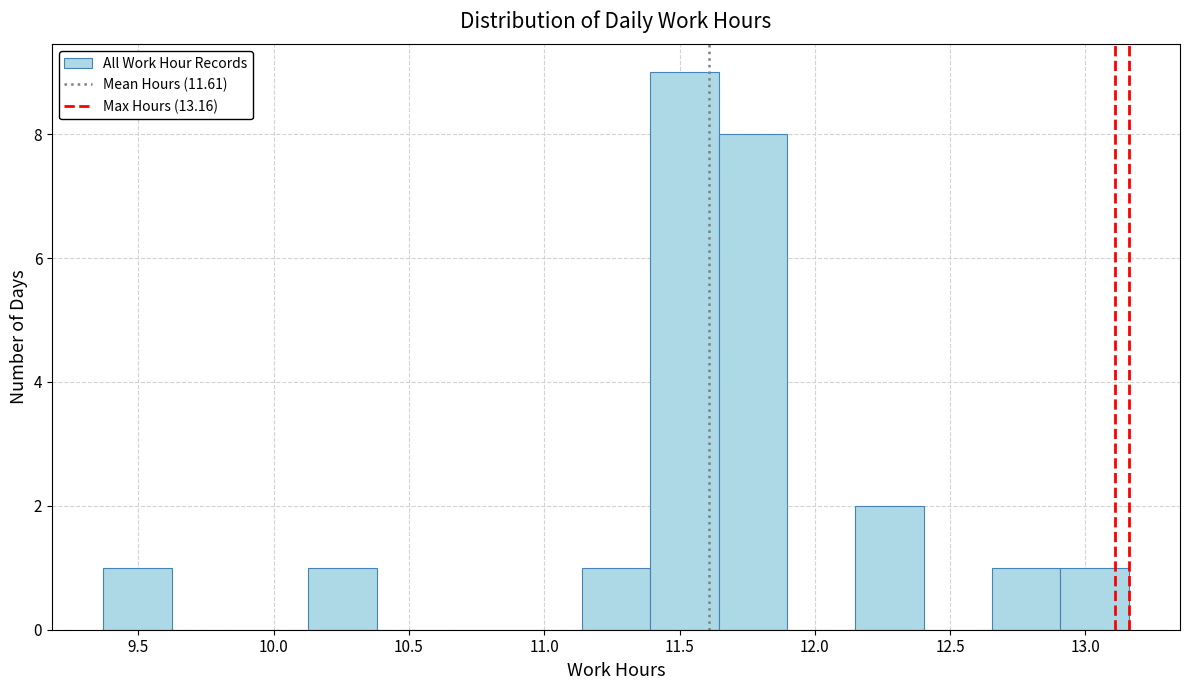

Reading left to right, list every bar in this chart as the range it spans on the x-axis followed by its height. Neither the bar edges nor the heights are printed on the chart, so give them approximately, as read against the axes.

9.35 to 9.60: 1
9.60 to 9.90: 0
9.90 to 10.15: 0
10.15 to 10.40: 1
10.40 to 10.65: 0
10.65 to 10.90: 0
10.90 to 11.15: 0
11.15 to 11.40: 1
11.40 to 11.65: 9
11.65 to 11.90: 8
11.90 to 12.15: 0
12.15 to 12.40: 2
12.40 to 12.65: 0
12.65 to 12.90: 1
12.90 to 13.15: 1